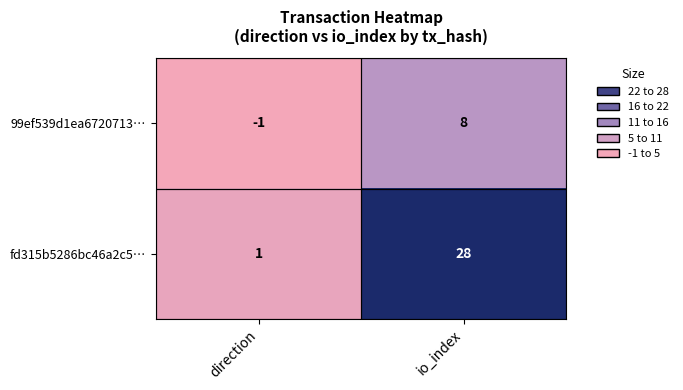

What is the spread (max minus min) of values at io_index?

20